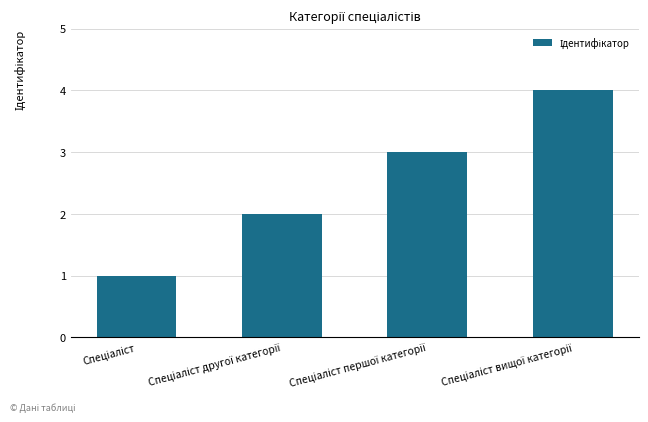

What is the greatest value displayed?

4